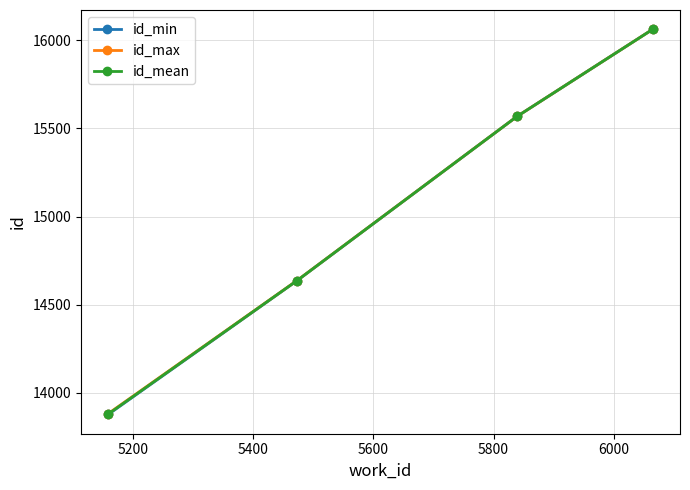

Reading right to left, extract all data points from this chart.

id_min: 16063.0	15568.0	14636.0	13877.0
id_max: 16063.0	15568.0	14637.0	13882.0
id_mean: 16063.0	15568.0	14636.5	13879.5